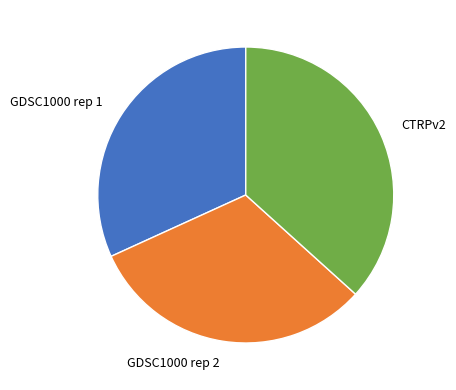

True or false: GDSC1000 rep 2 accounts for 41% of the total.

False